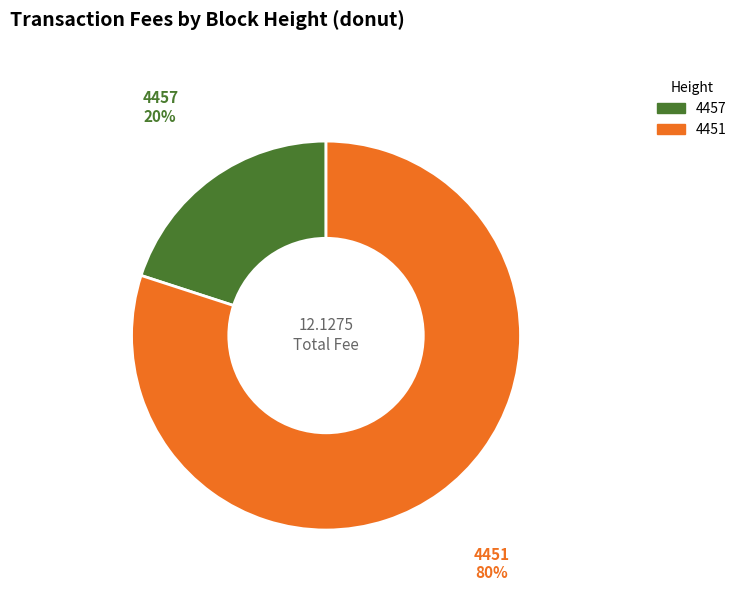

Does 4451 represent more than half of the total?

Yes